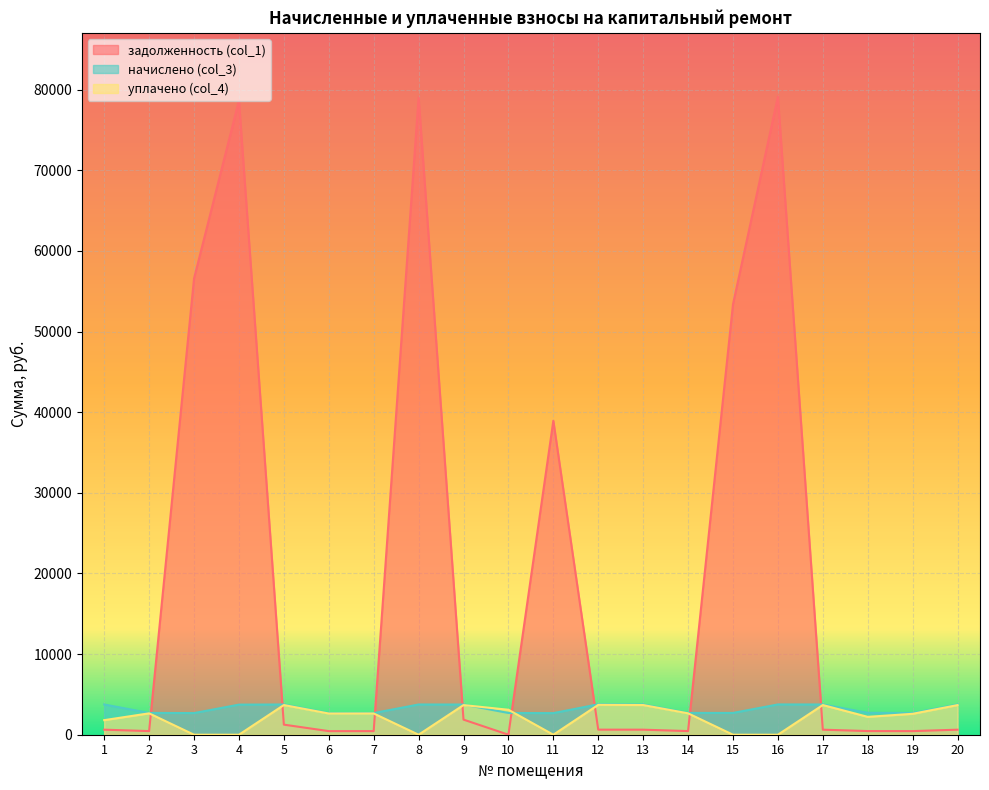

What value does the начислено (col_3) series have at 11?

2678.7